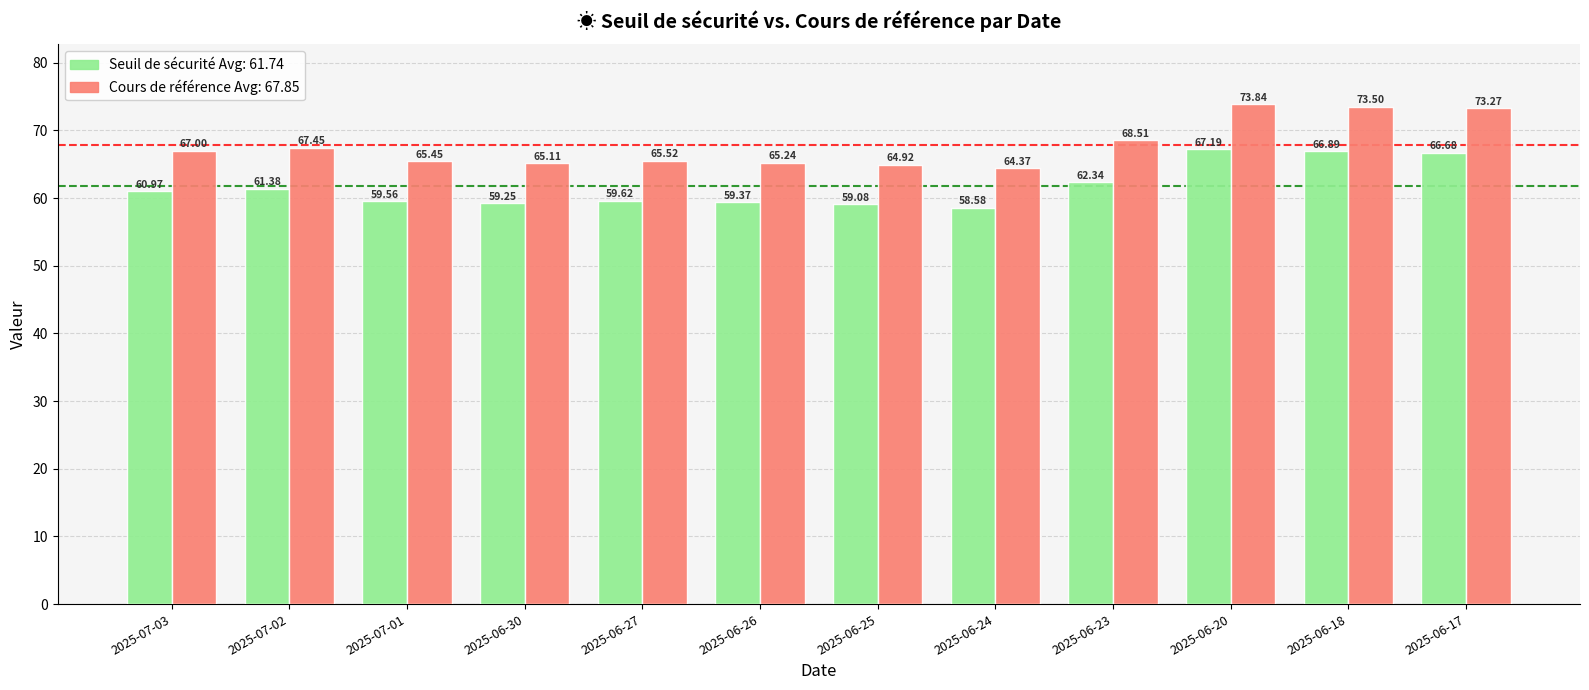

What is the spread (max minus min) of values at 2025-06-23?

6.2